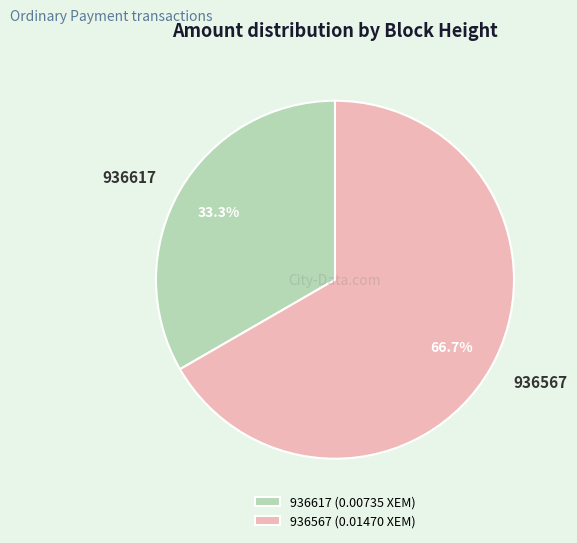

What percentage is NOT represented by 936567?

33.3%